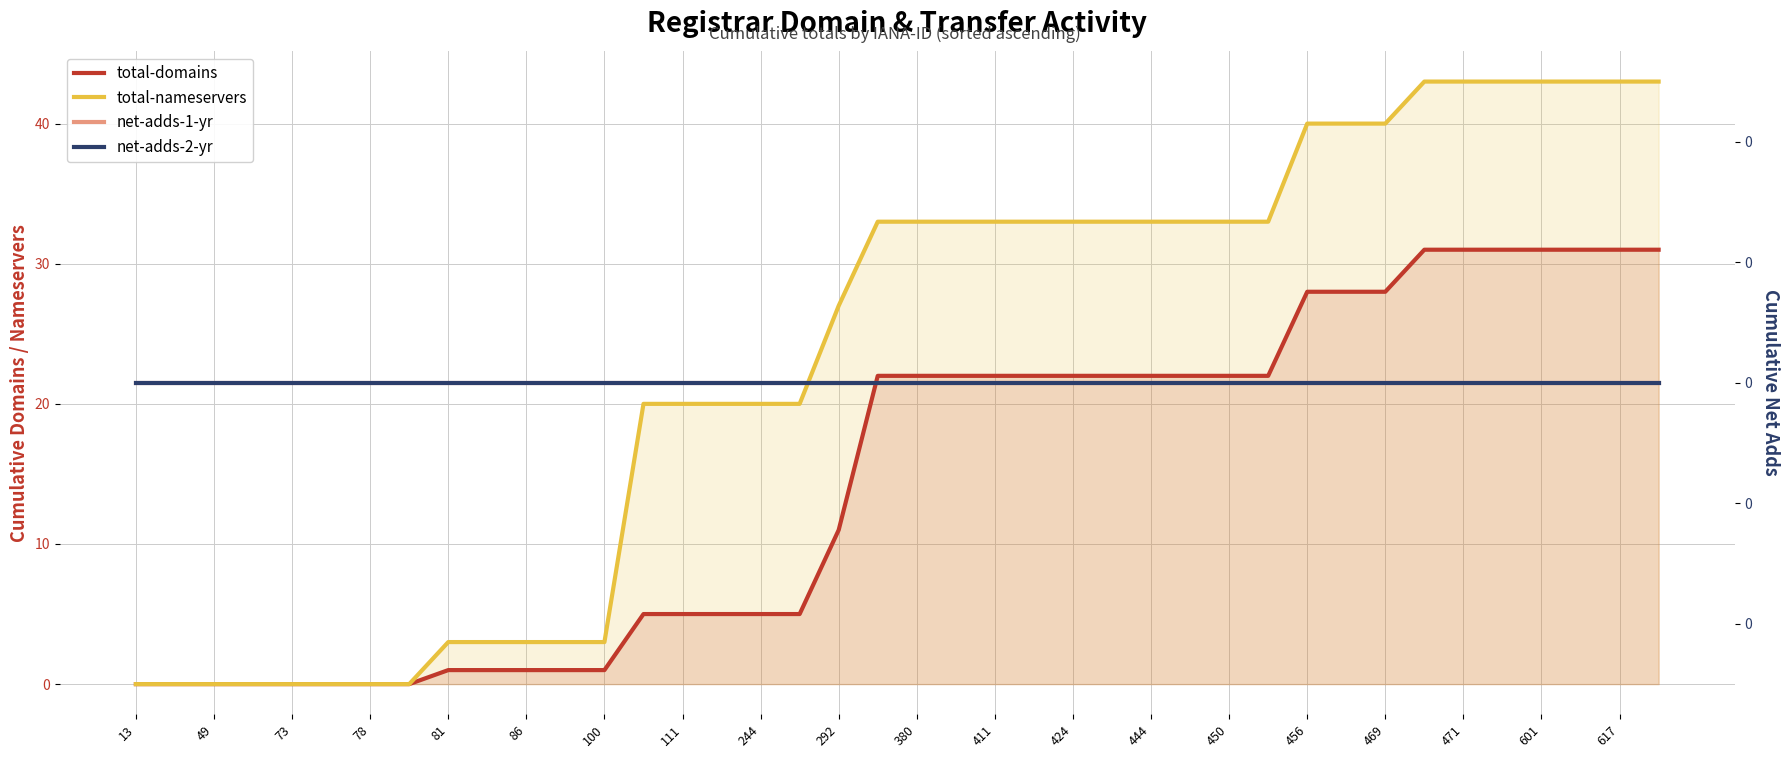

How many values in the total-domains series exceed 22?

10